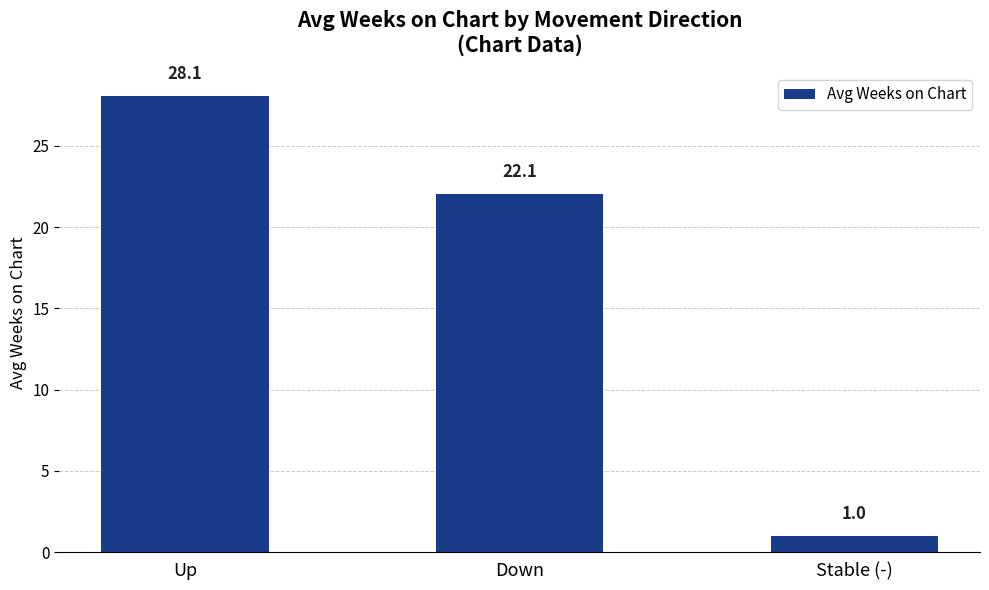

Does the chart contain stacked bars?

No